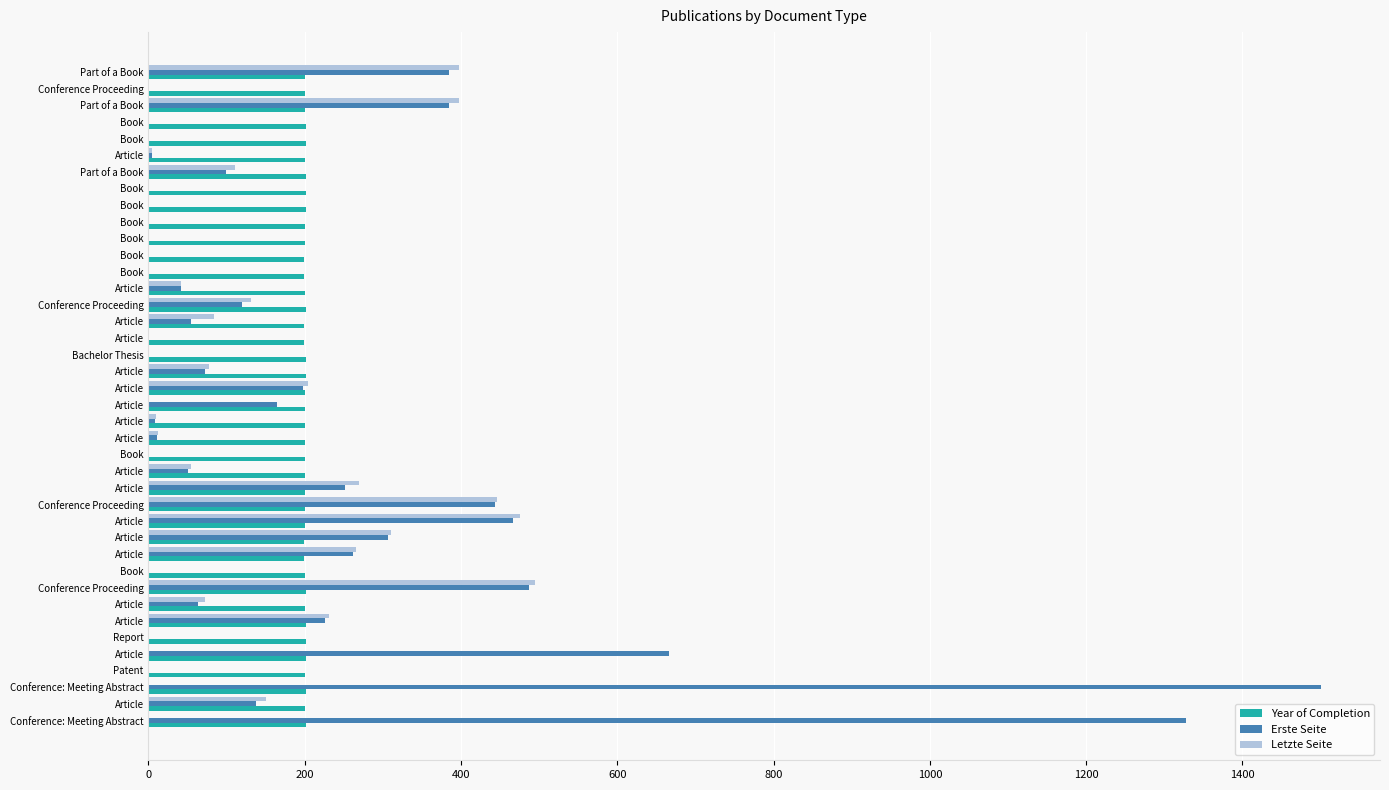

How many distinct data groups are displayed?

3